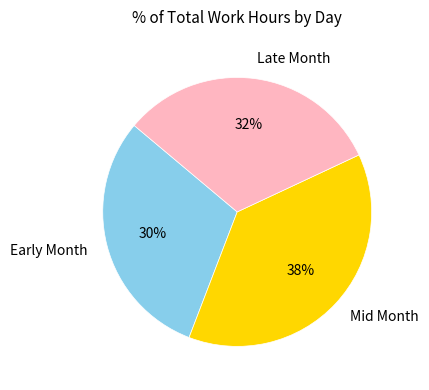

What is the smallest slice in the pie chart?

Early Month